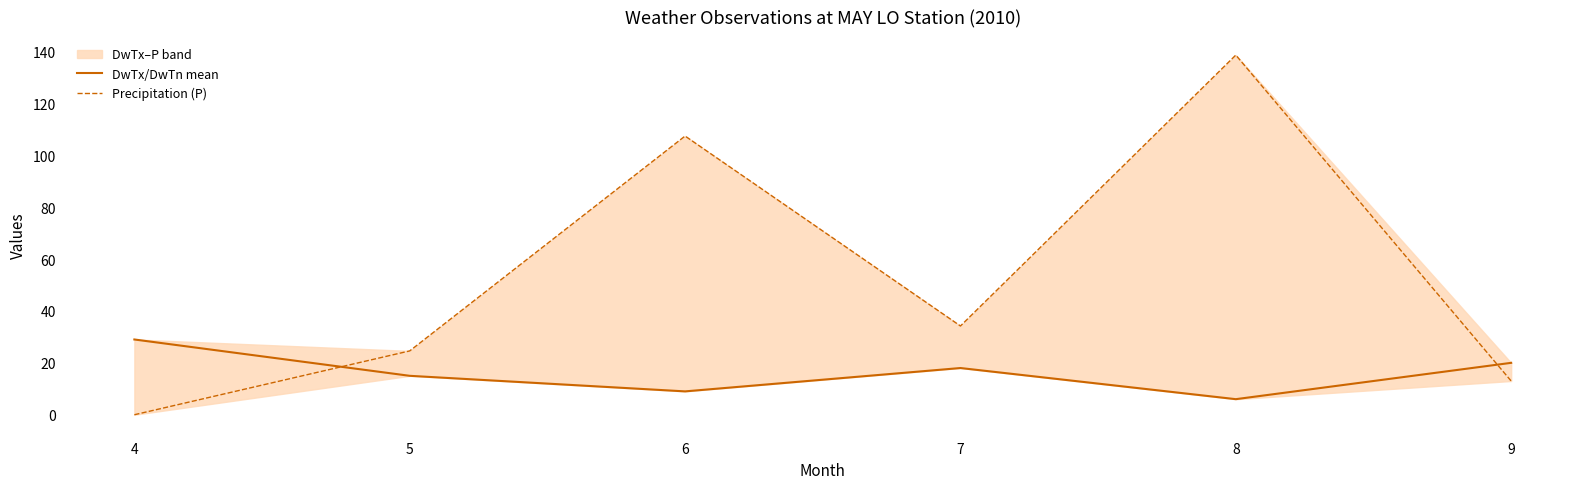

Reading left to right, transcribe all the data shown in this chart.

DwTx/DwTn mean: 29.0	15.0	9.0	18.0	6.0	20.0
Precipitation (P): 0.0	24.6	107.4	34.2	138.6	13.0